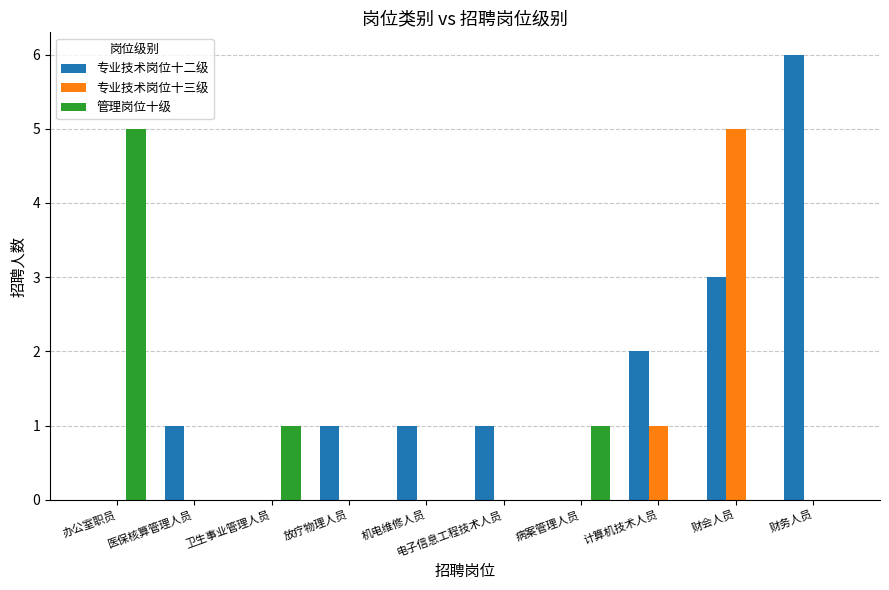

Is the value of 专业技术岗位十三级 at 电子信息工程技术人员 greater than the value of 管理岗位十级 at 卫生事业管理人员?

No